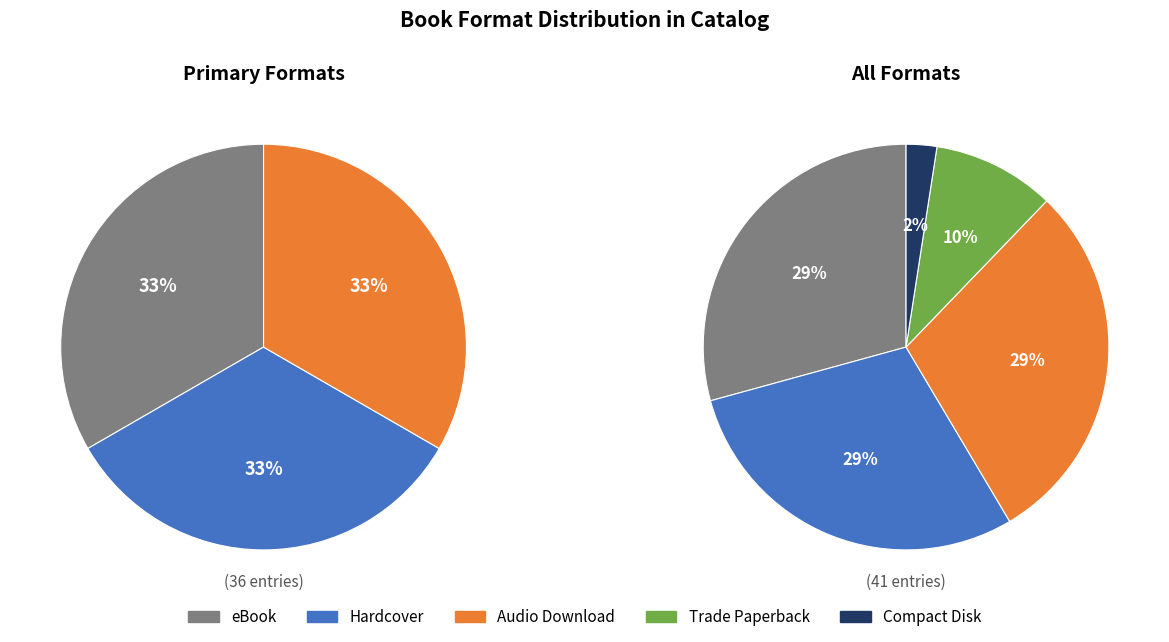

What is the largest slice in the pie chart?

eBook